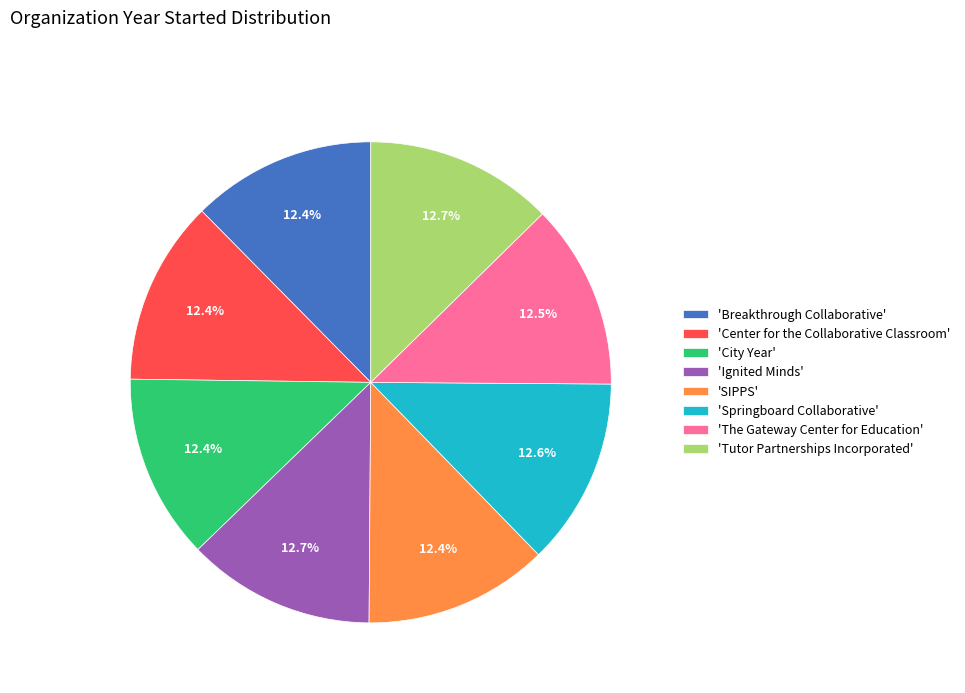

Is 'Breakthrough Collaborative' the majority of the pie?

No